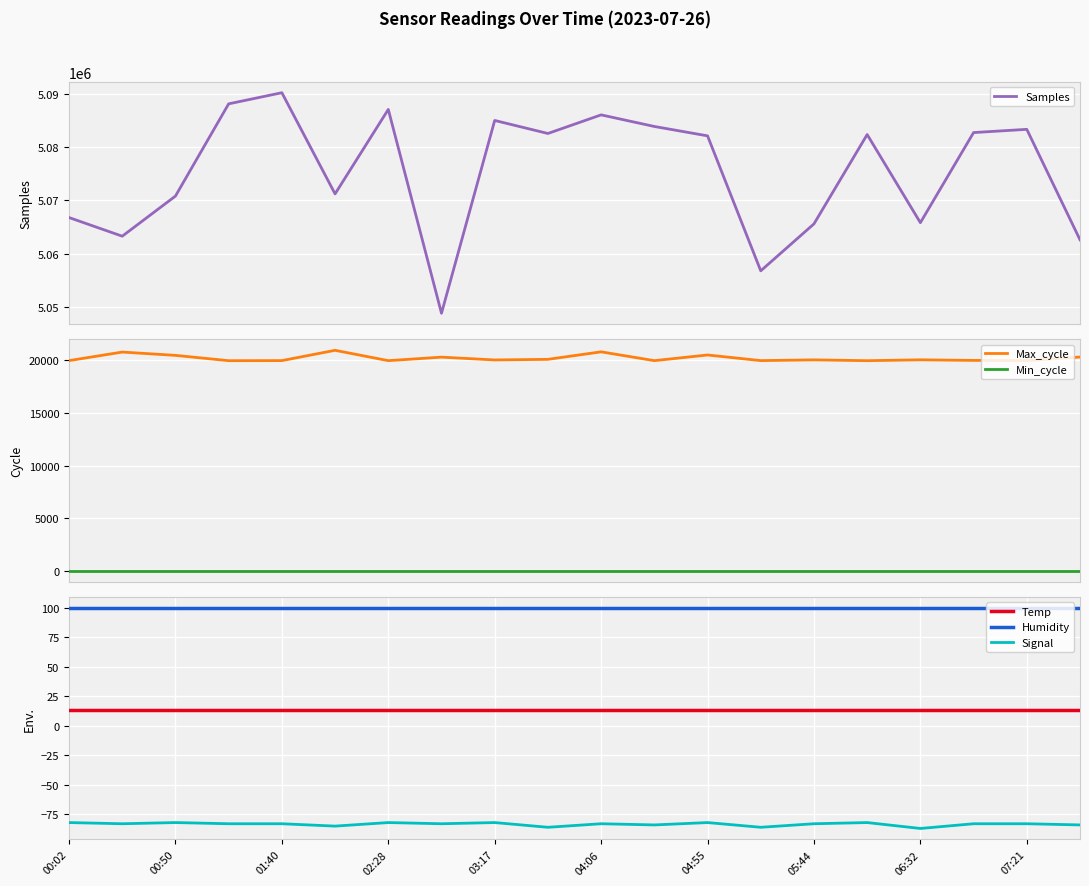

Is it true that Temp equals 21.8 at 00:02?

False